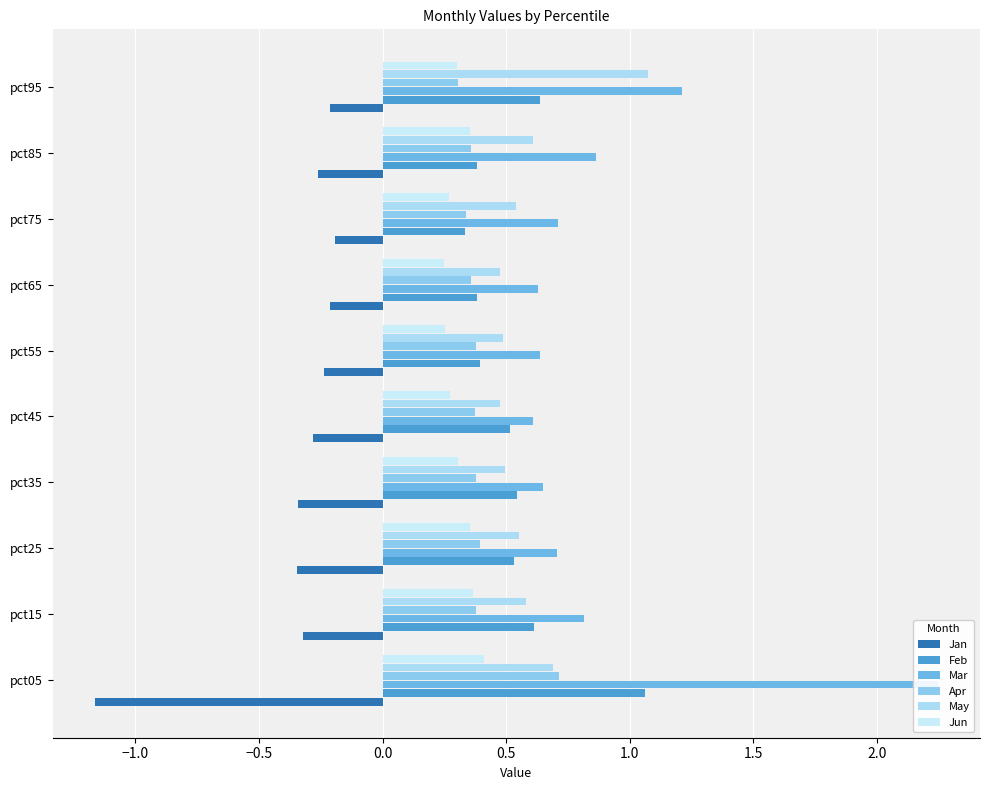

The Apr series shows 0.6 at pct65. True or false?

False